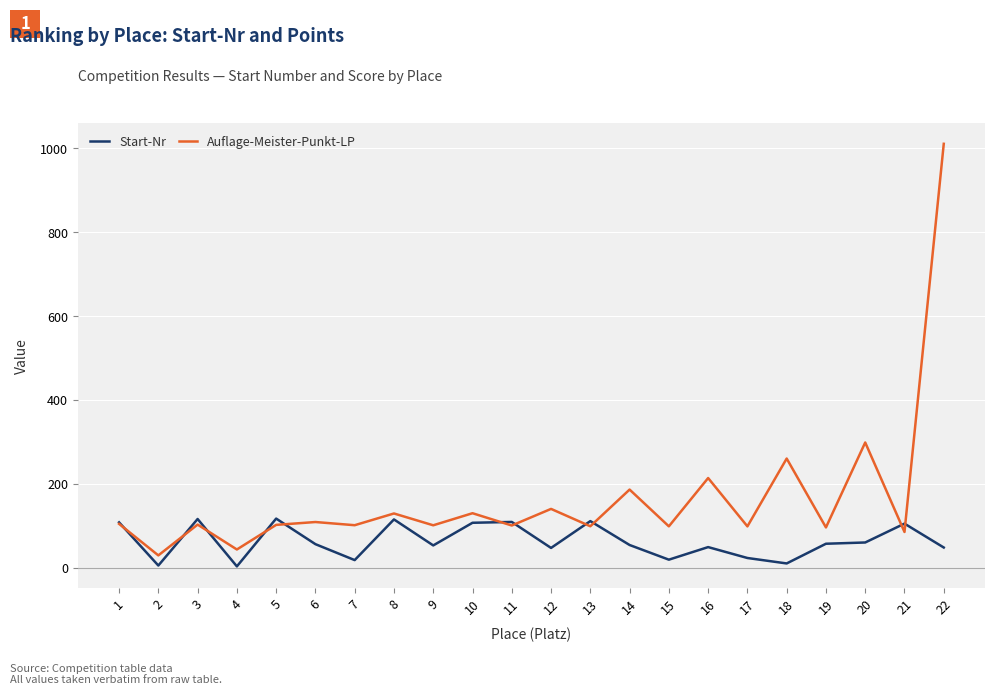

What is the sum of the Auflage-Meister-Punkt-LP values at 9 and 3?

203.7